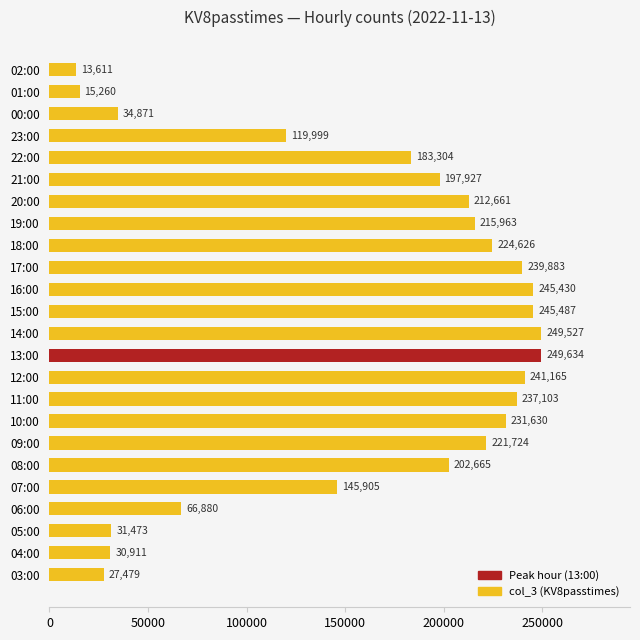

Rank the categories by value from lowest to highest.

02:00, 01:00, 03:00, 04:00, 05:00, 00:00, 06:00, 23:00, 07:00, 22:00, 21:00, 08:00, 20:00, 19:00, 09:00, 18:00, 10:00, 11:00, 17:00, 12:00, 16:00, 15:00, 14:00, 13:00